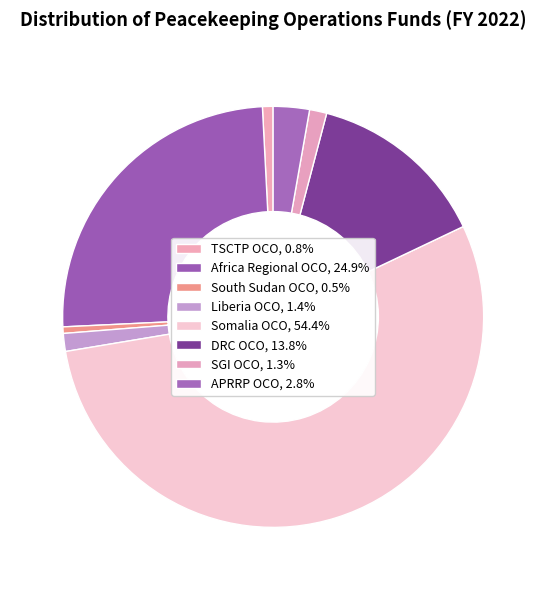

Approximately how many times larger is the value at Somalia OCO compared to APRRP OCO?

19.6